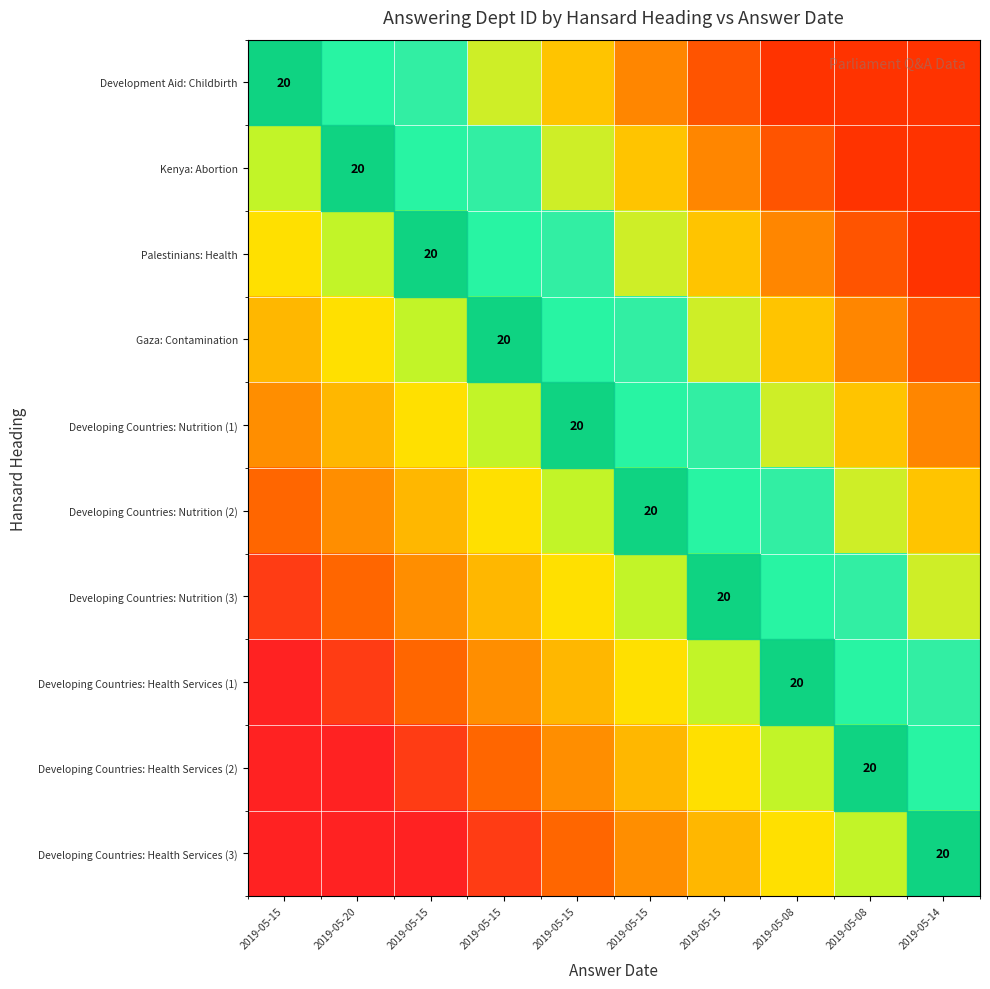

How many categories are shown in the chart?

10